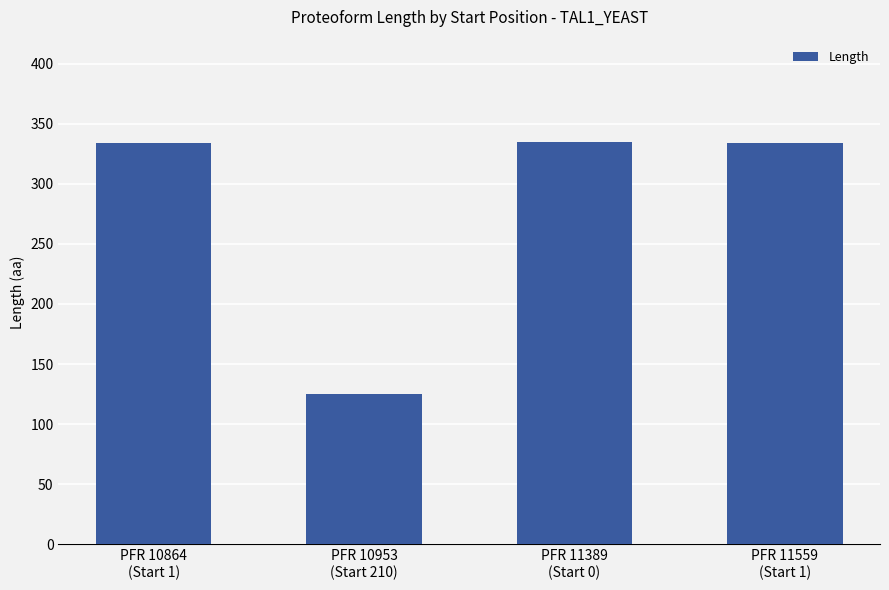

What is the difference between the maximum and second lowest values?

1